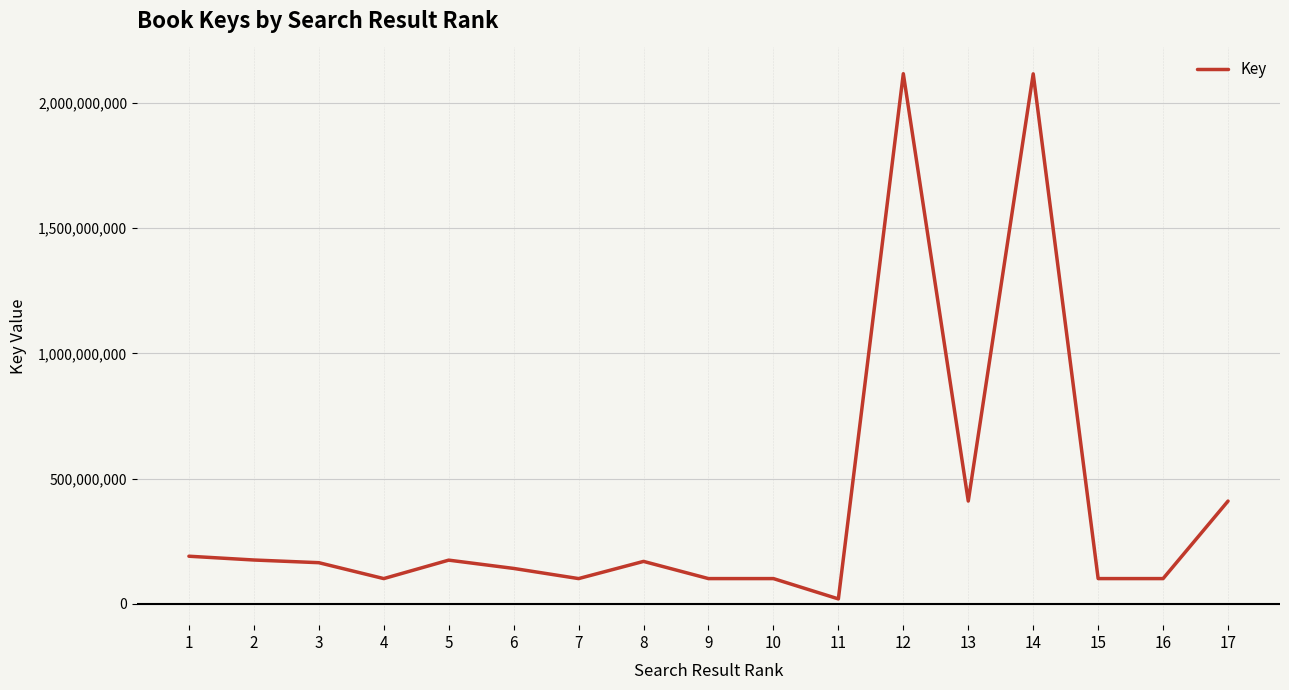

What is the greatest value displayed?

2116882583